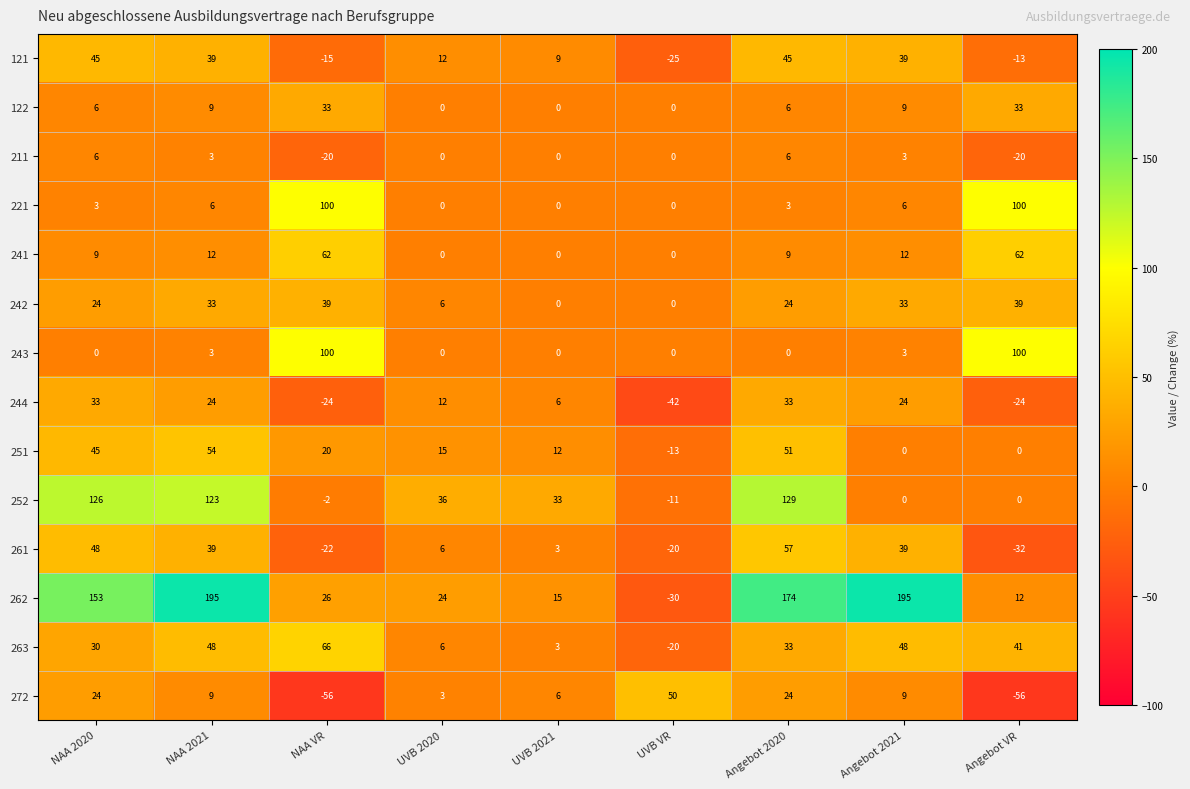

What is the sum of the 211 values at Angebot VR and UVB 2020?

-20